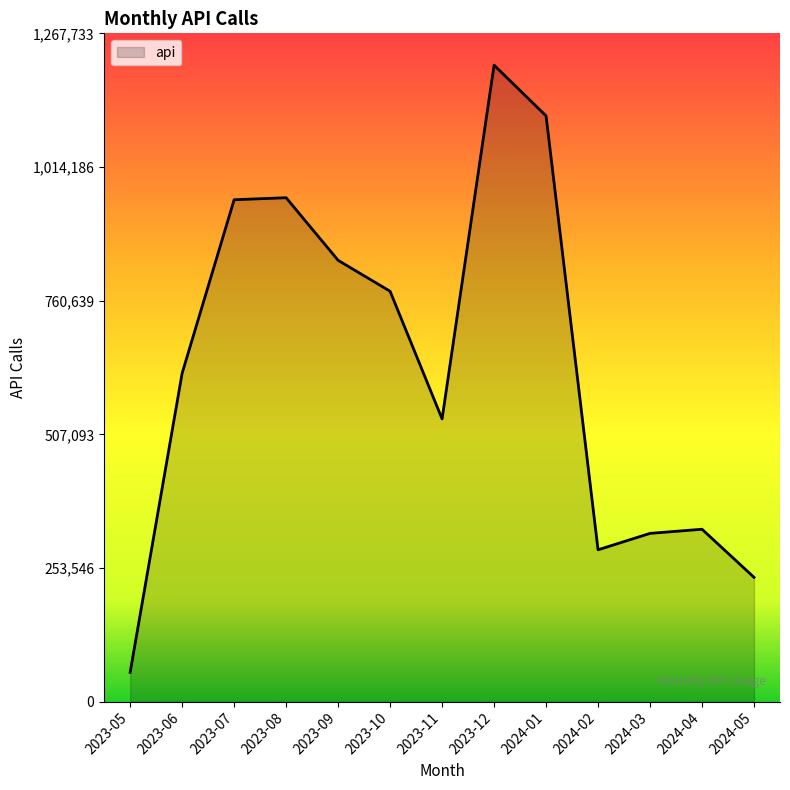

What is the change in value from 2023-10 to 2024-02?

-490395